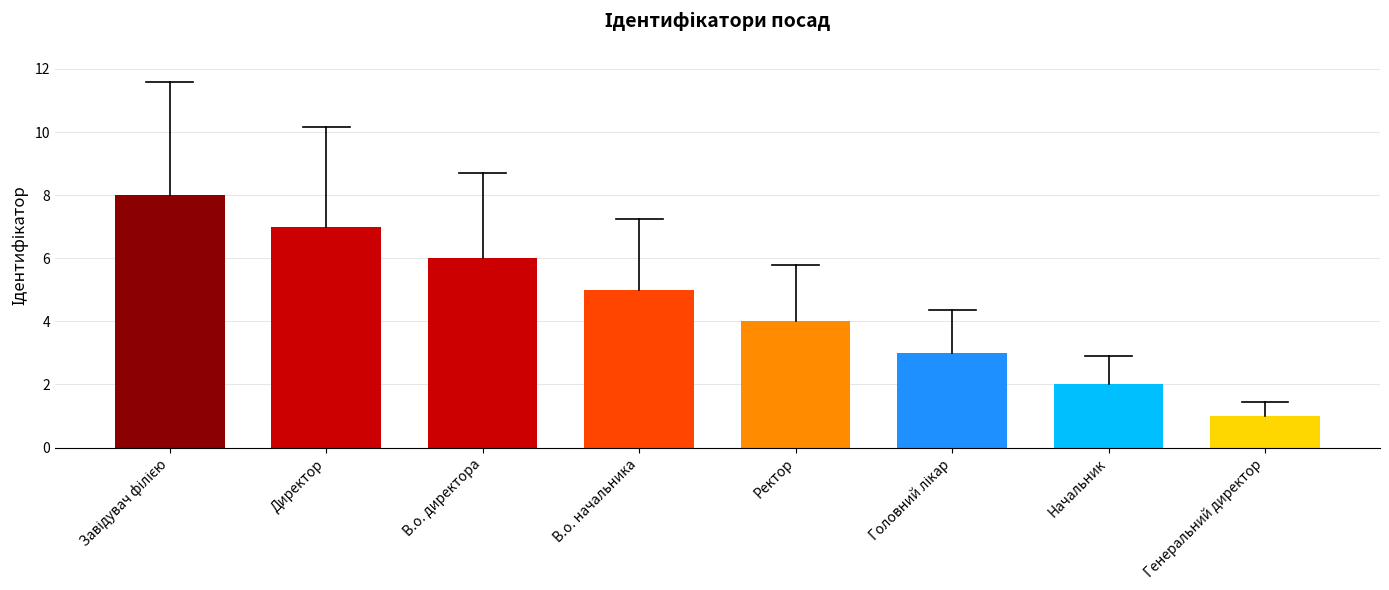

What is the greatest value displayed?

8